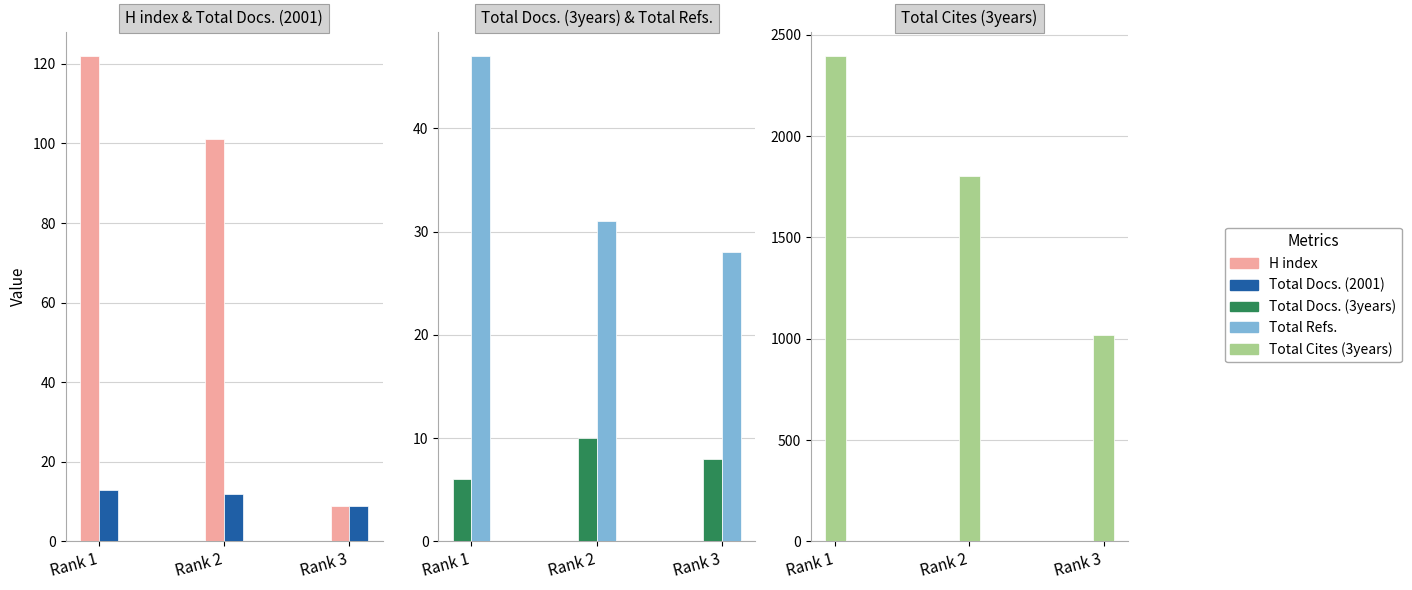

What is the value of the Total Refs. bar at the 3rd from the left?

28